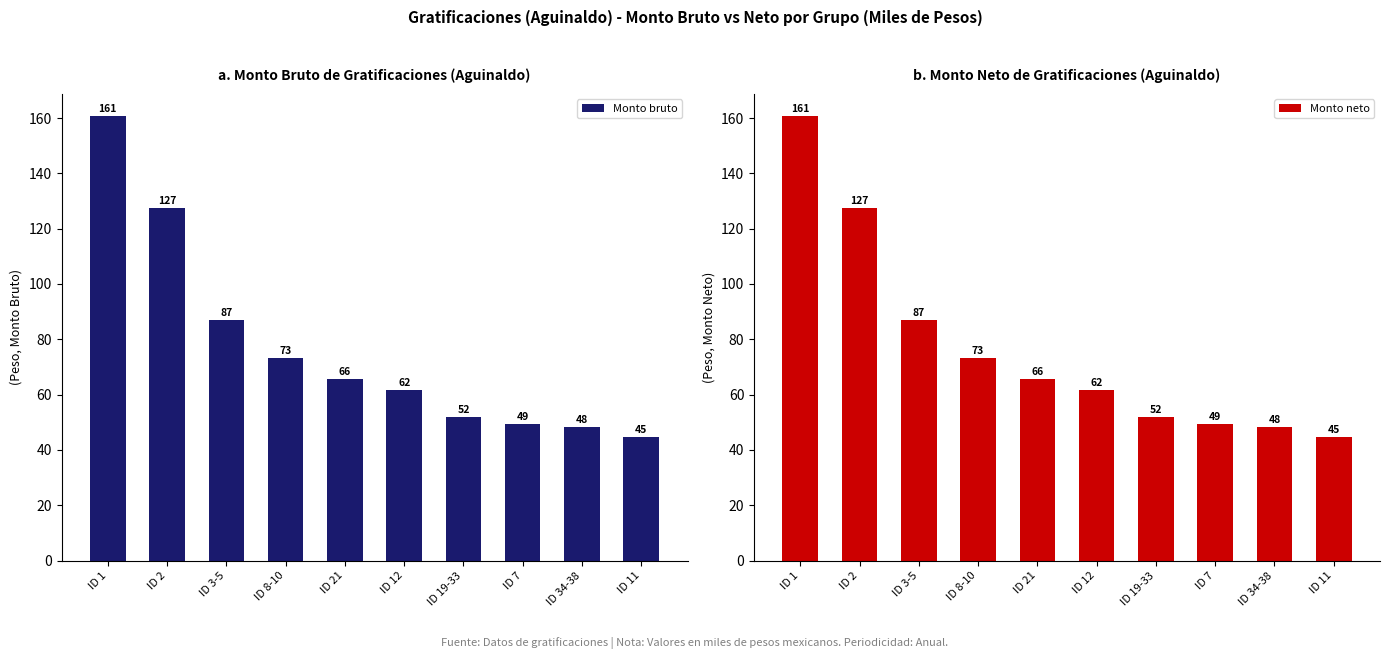

Rank the series by their maximum value, from highest to lowest.

Monto bruto, Monto neto